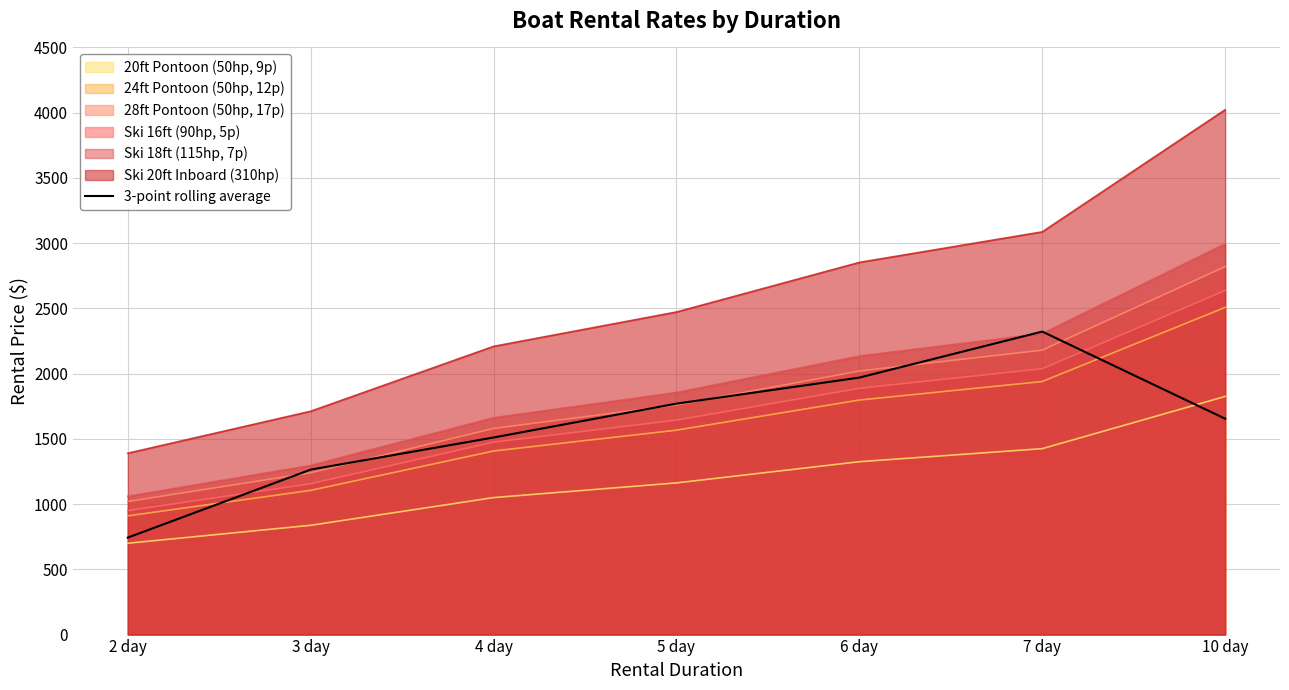

What is the change in value from 2 day to 6 day?

+1226.5